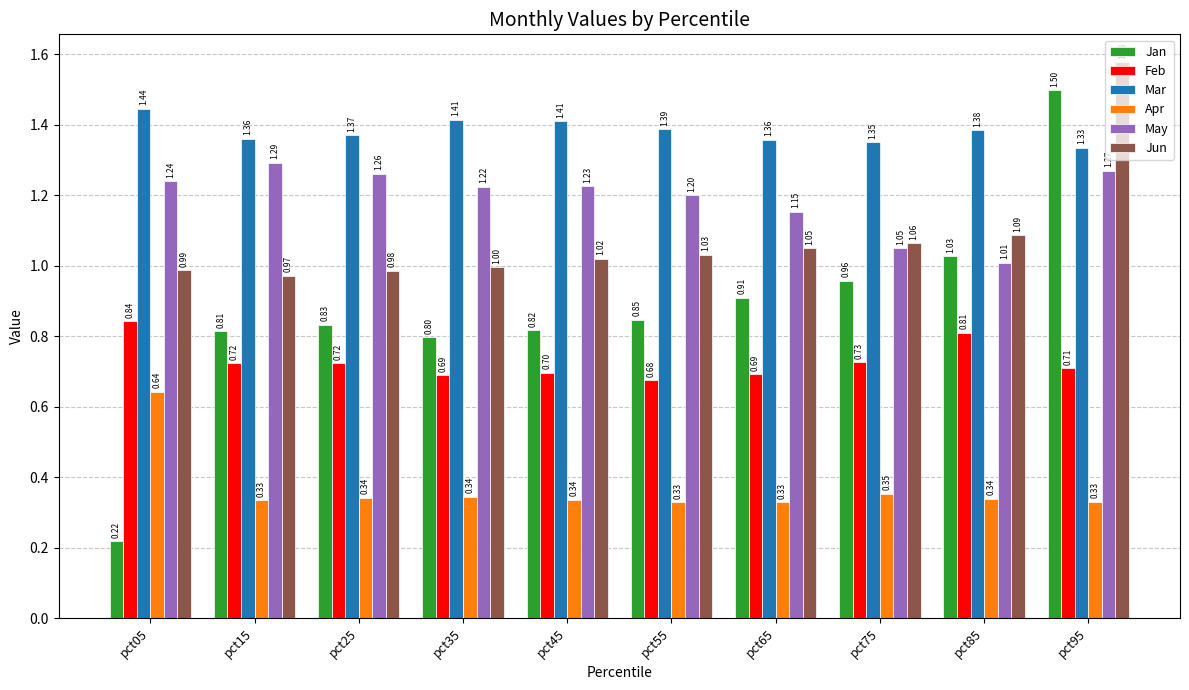

How many bars are there in total?

60